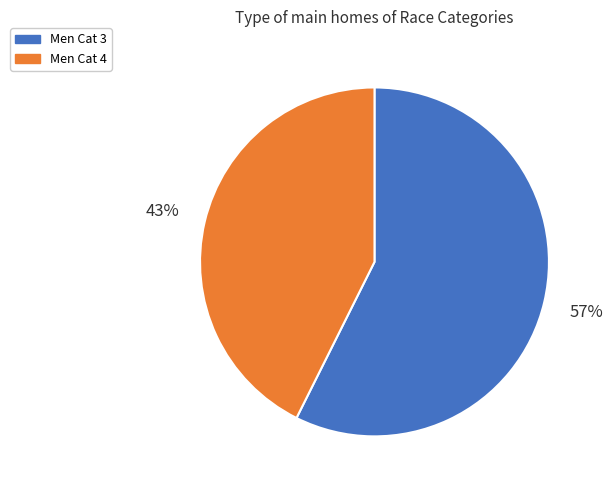

Which category has the biggest portion of the pie?

Men Cat 3